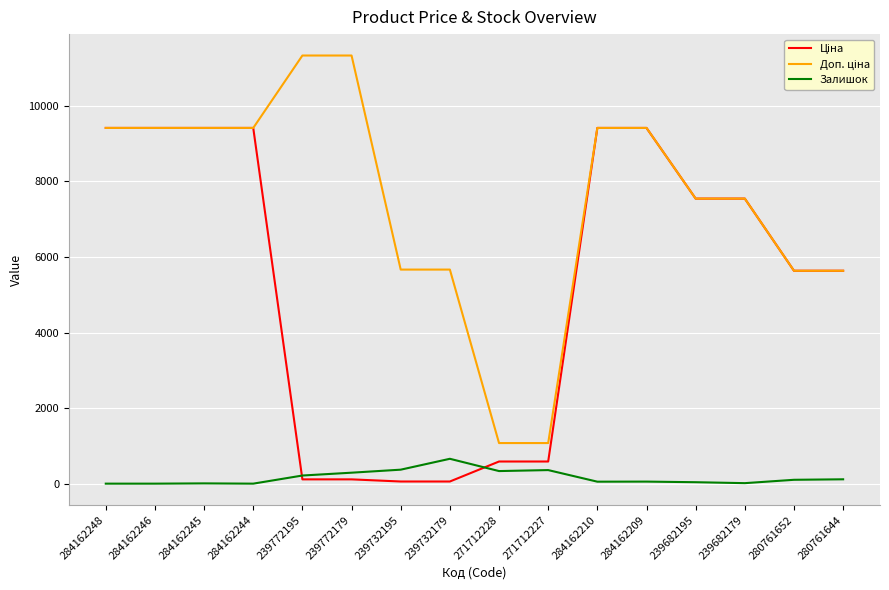

The Залишок series shows 658.0 at 239732179. True or false?

True